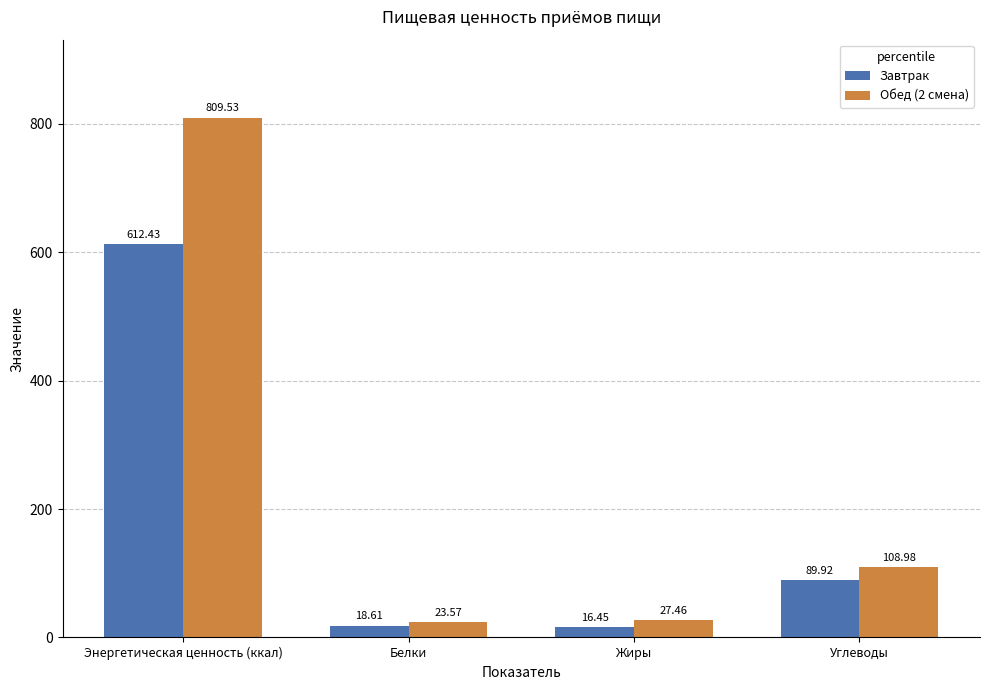

Which series has the widest spread of values?

Обед (2 смена)